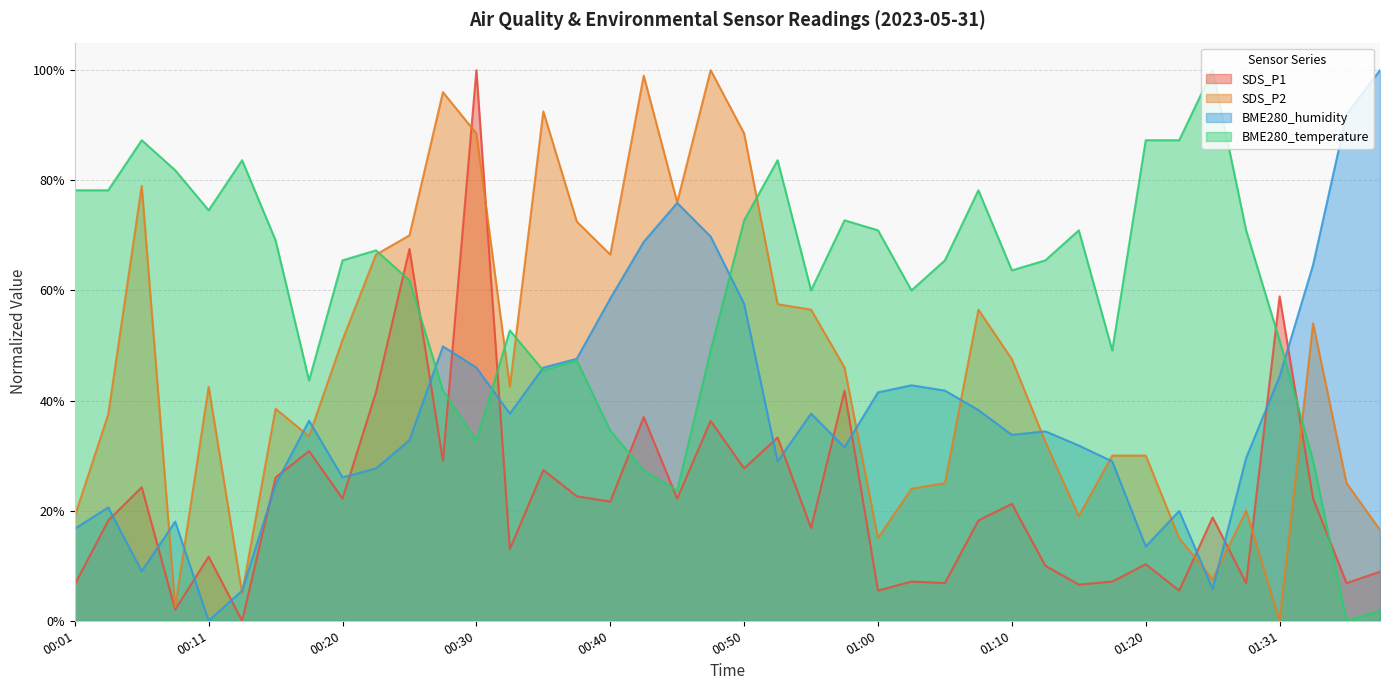

True or false: SDS_P2 has a value of 56.5 at 00:03.

False